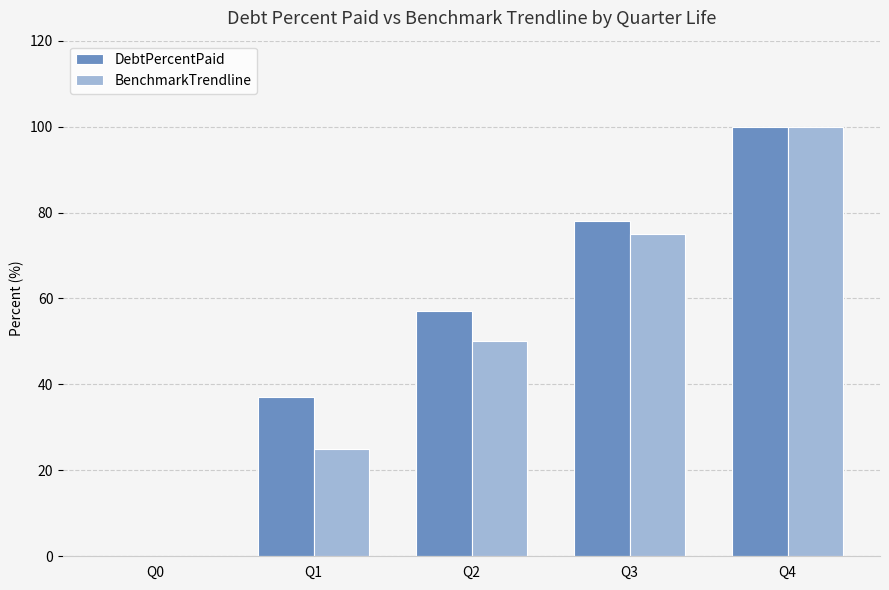

Between Q1 and Q2, which series saw the biggest shift?

BenchmarkTrendline